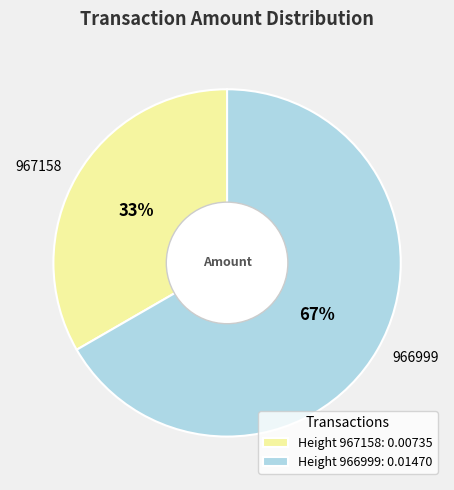

True or false: 966999 accounts for 52% of the total.

False